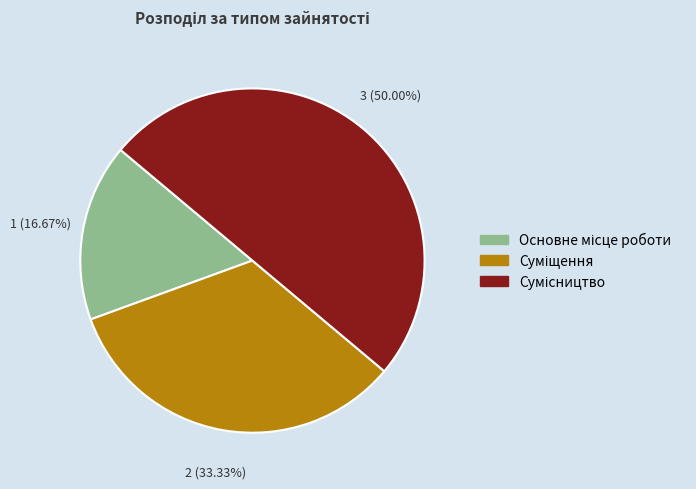

To the nearest percent, what percentage of the pie is Суміщення?

33%